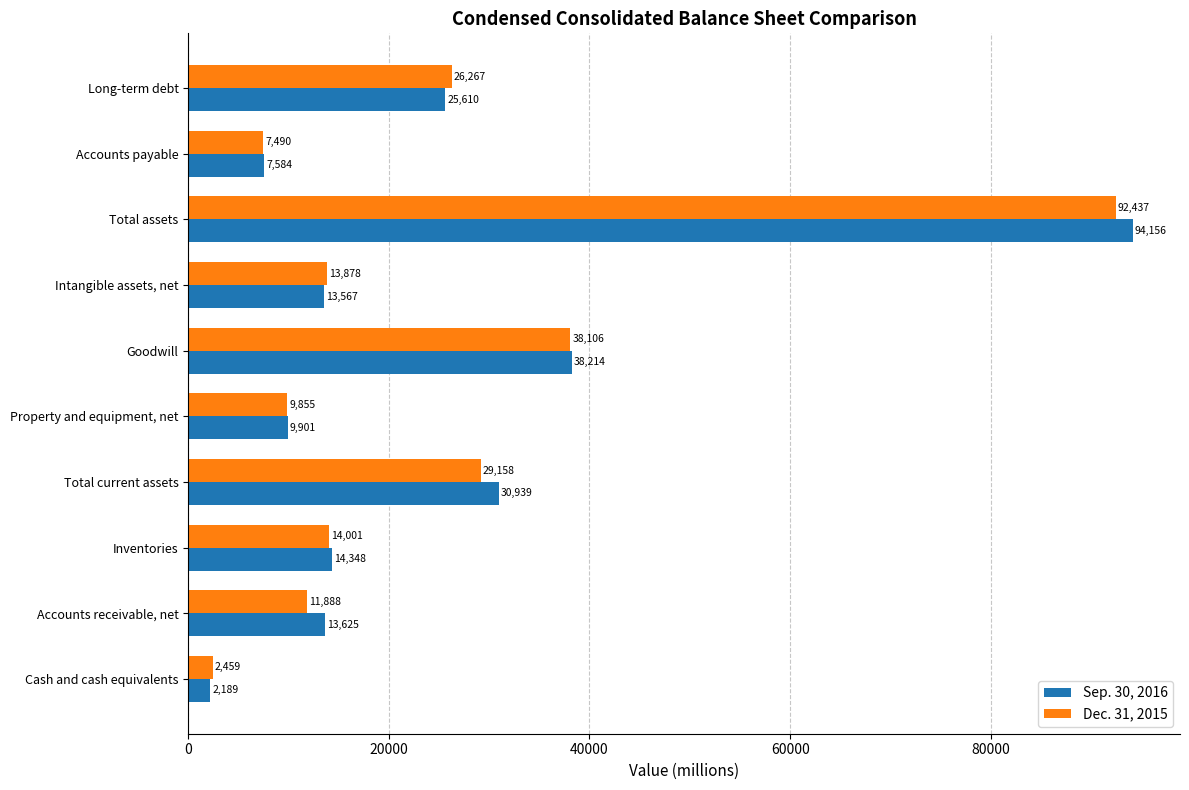

At which category is the sum across all series the highest?

Total assets